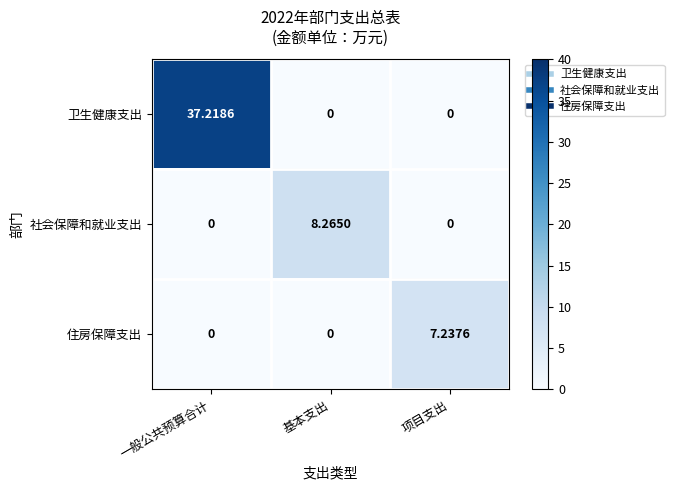

What is the maximum value shown in the chart?

37.2